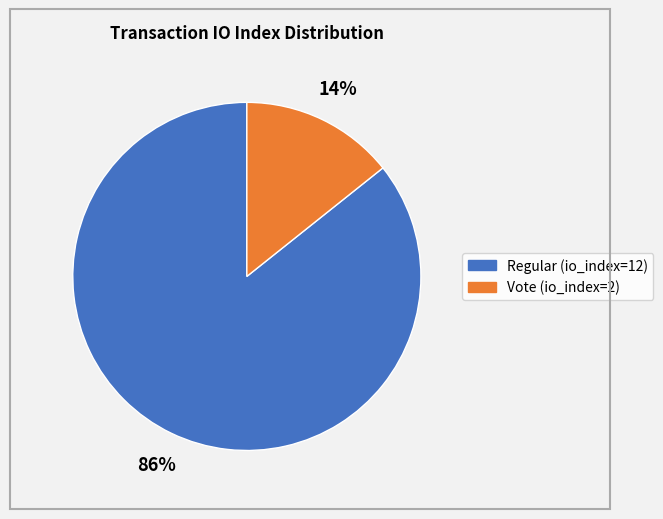

Is the sum of Vote (io_index=2) and Regular (io_index=12) greater than half?

Yes